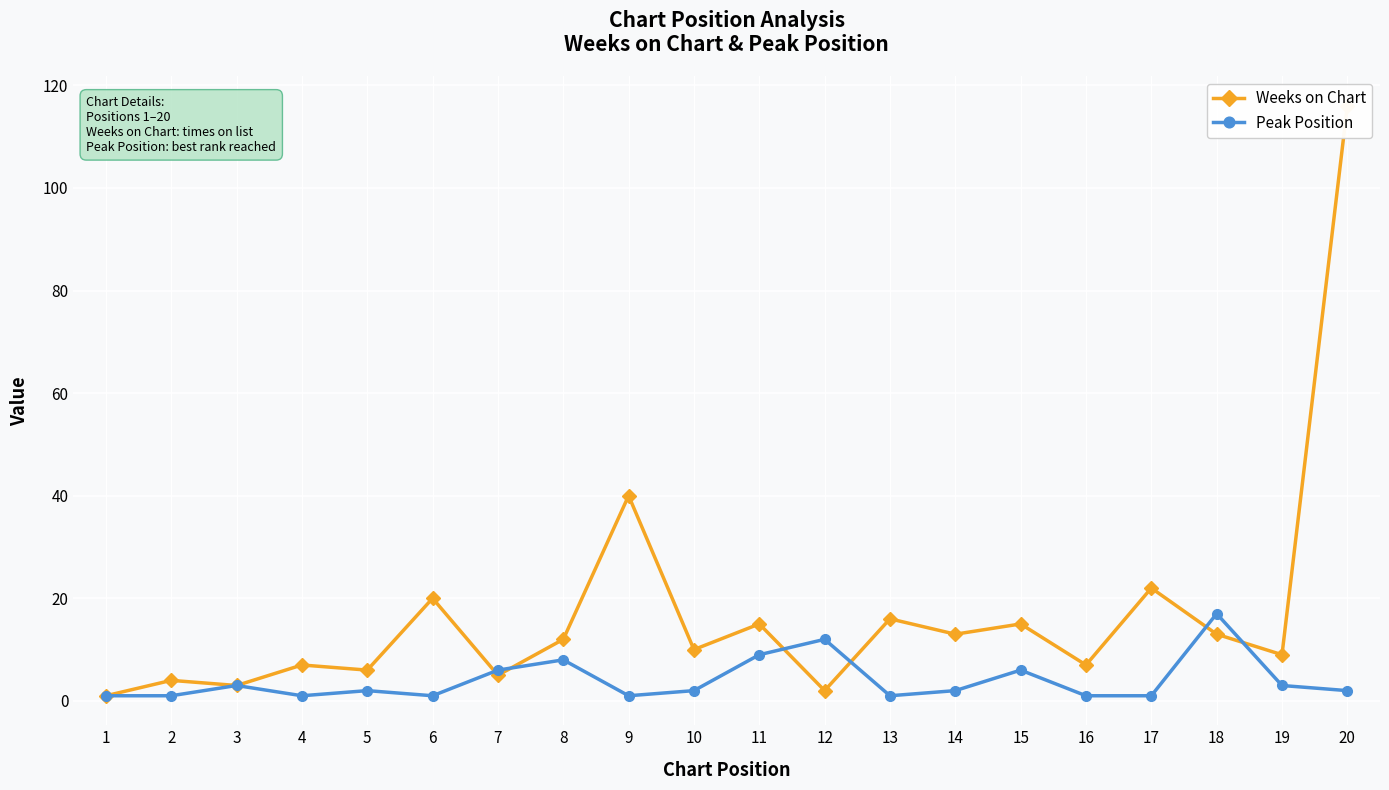

At how many categories does at least one series exceed 95?

1